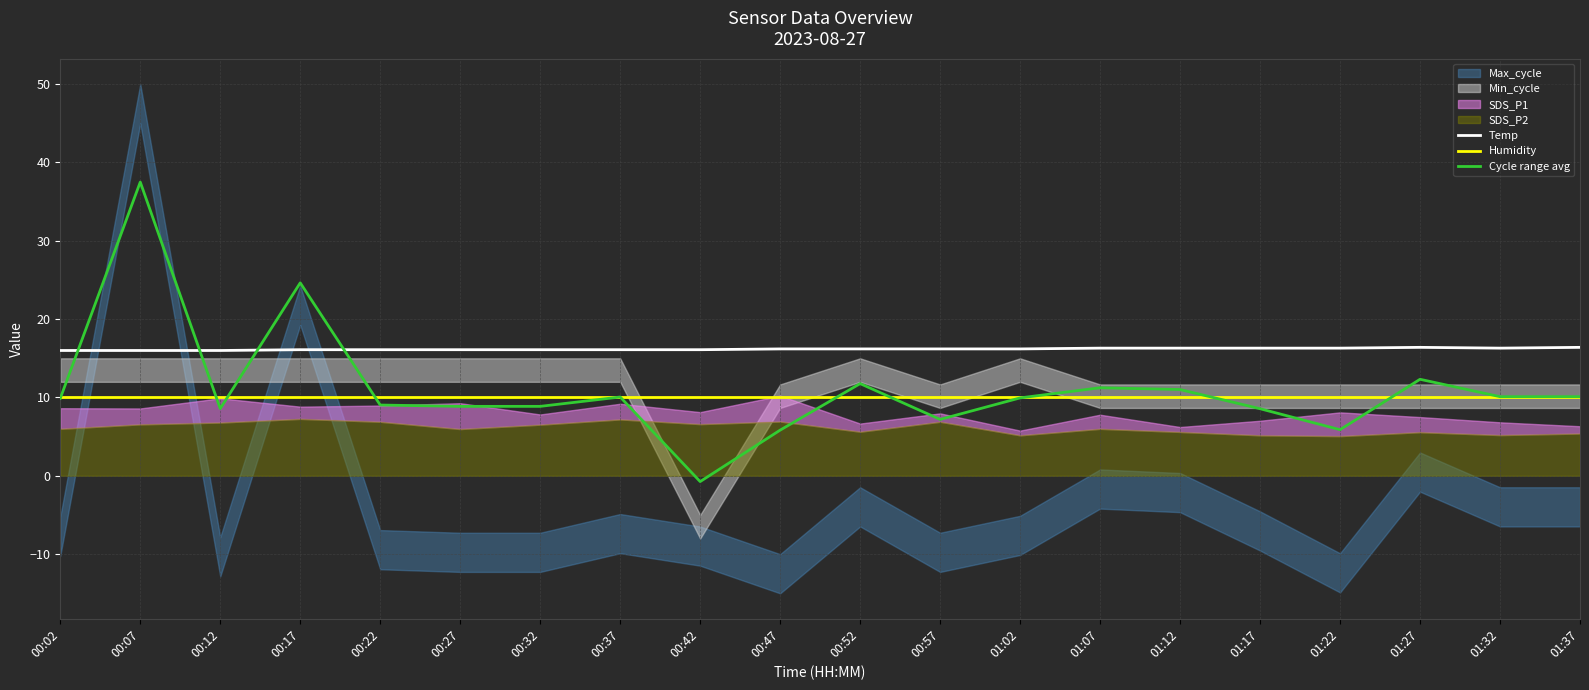

How many Temp values are between 16 and 17?

20